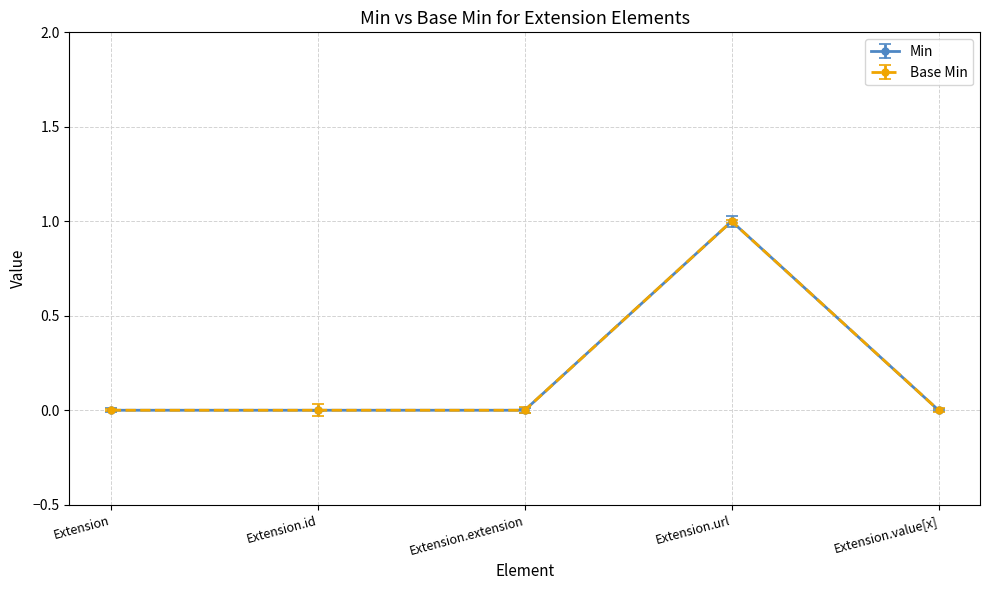

What position from the right is Extension.extension?

3